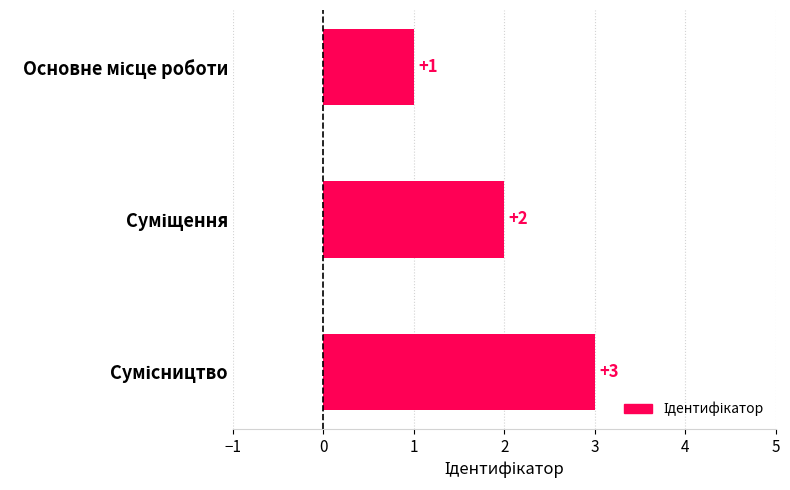

What is the greatest value displayed?

3